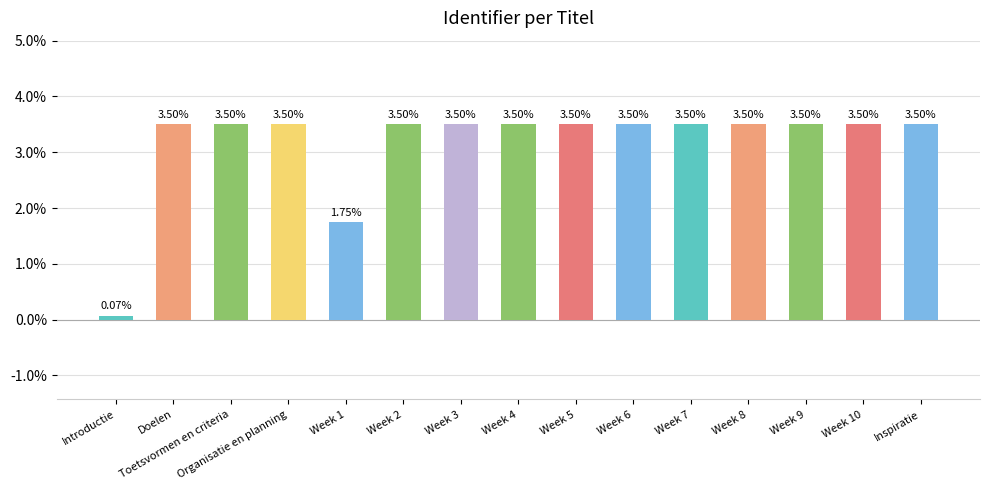

Is it true that the value at Week 5 is 3.5?

True